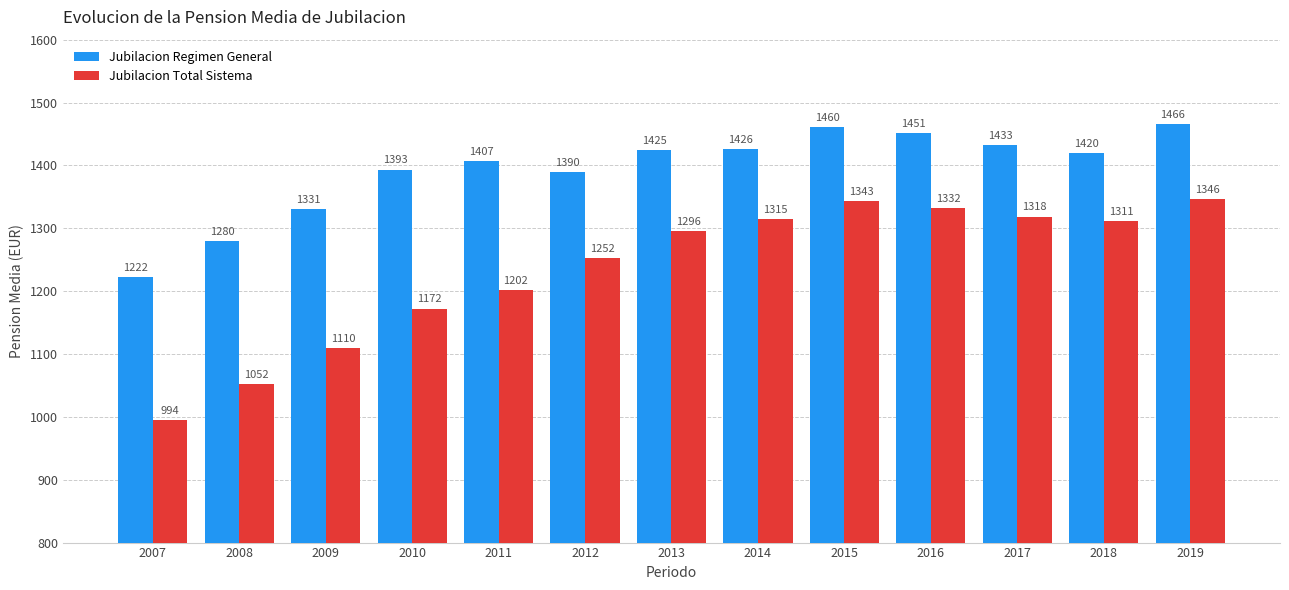

What is the average value of the Jubilacion Regimen General series?

1392.7